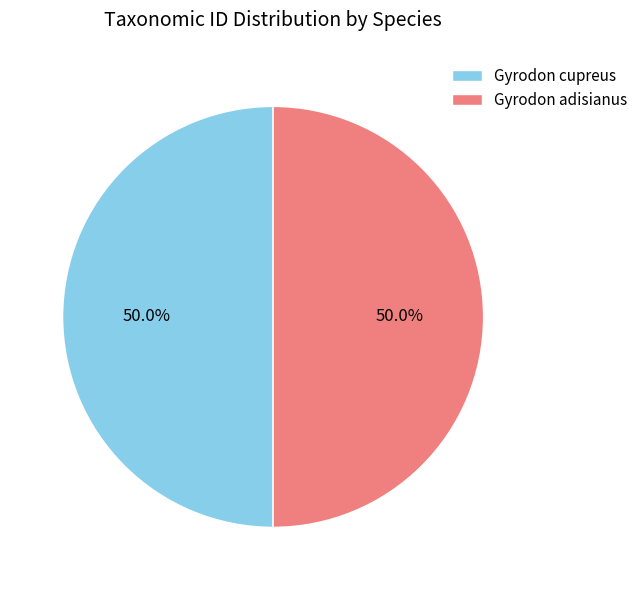

How much of the chart is everything except Gyrodon adisianus?

50.0%